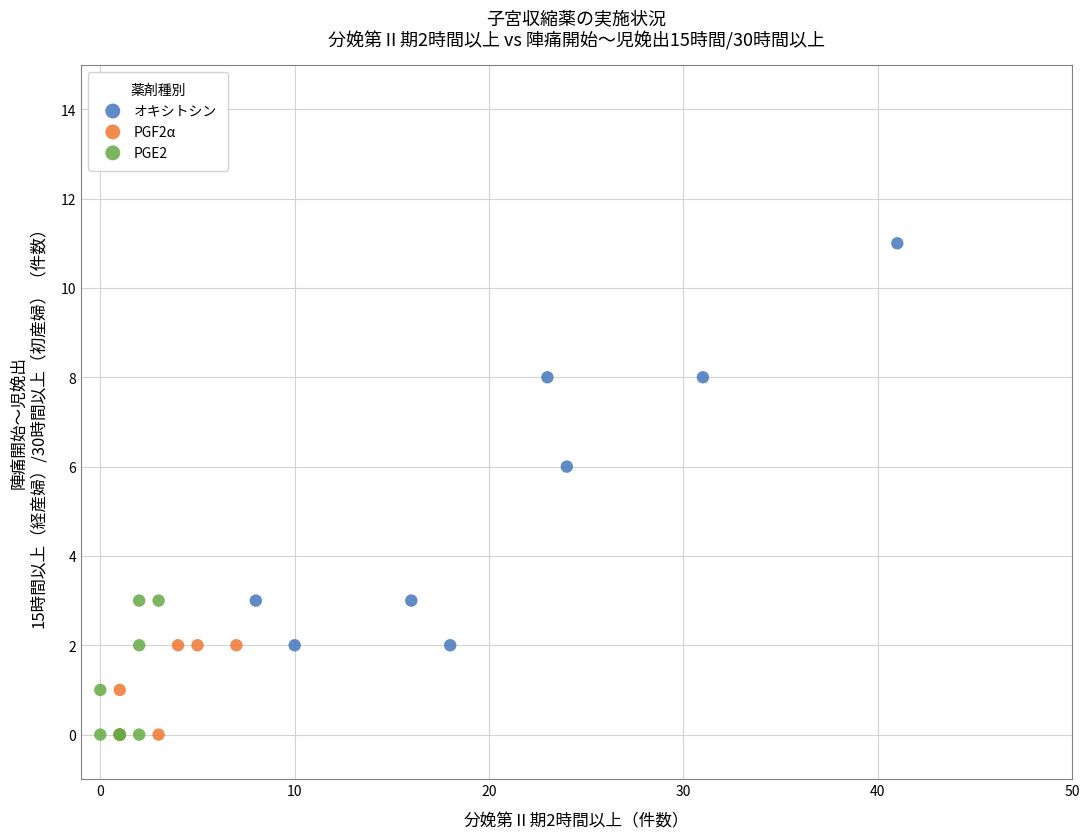

Which series has the widest spread of Y values?

オキシトシン